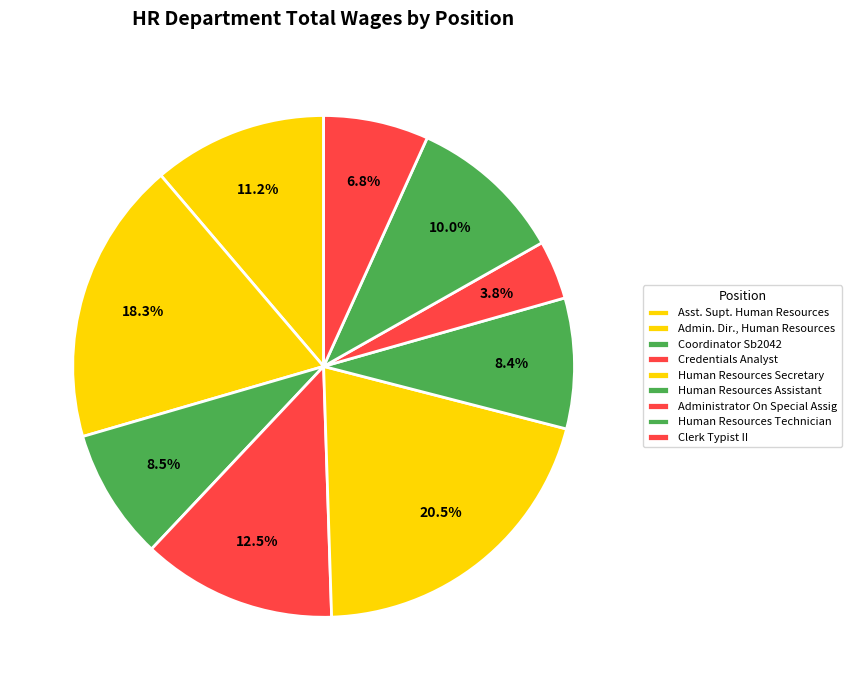

To the nearest percent, what percentage of the pie is Human Resources Secretary?

20%